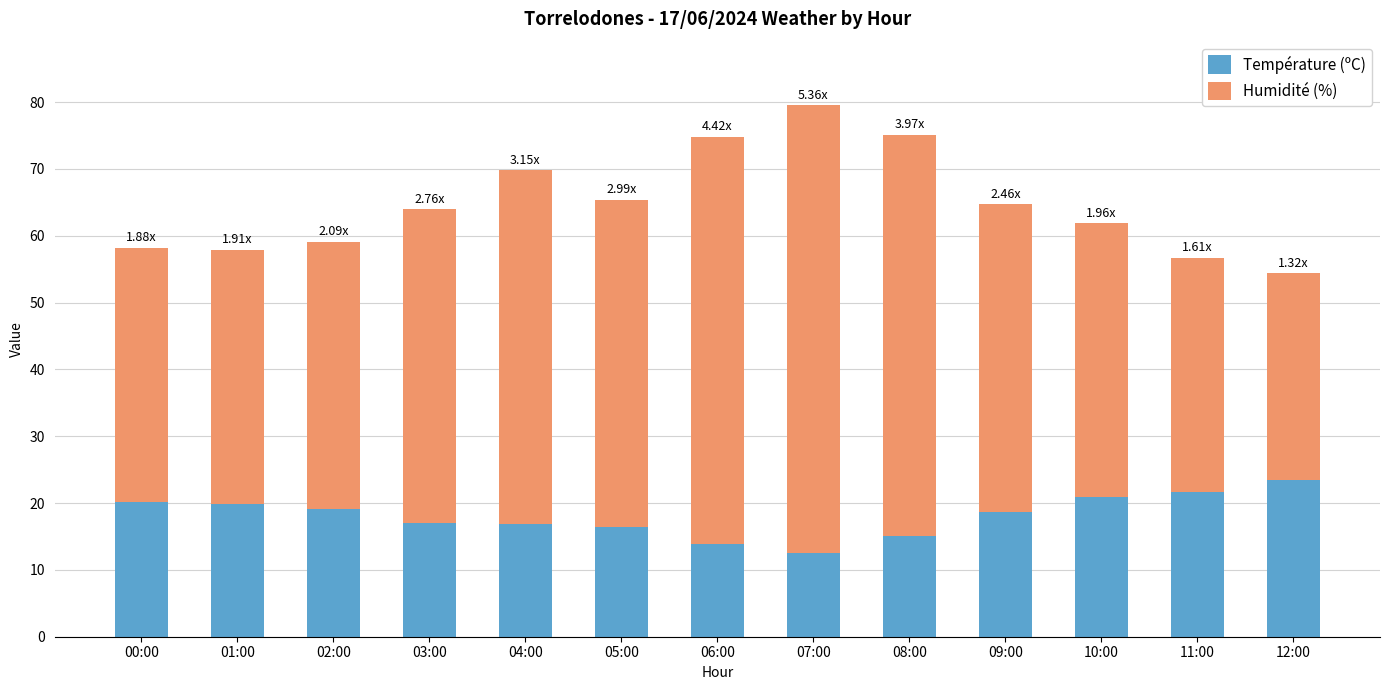

How many bars are there in total?

13